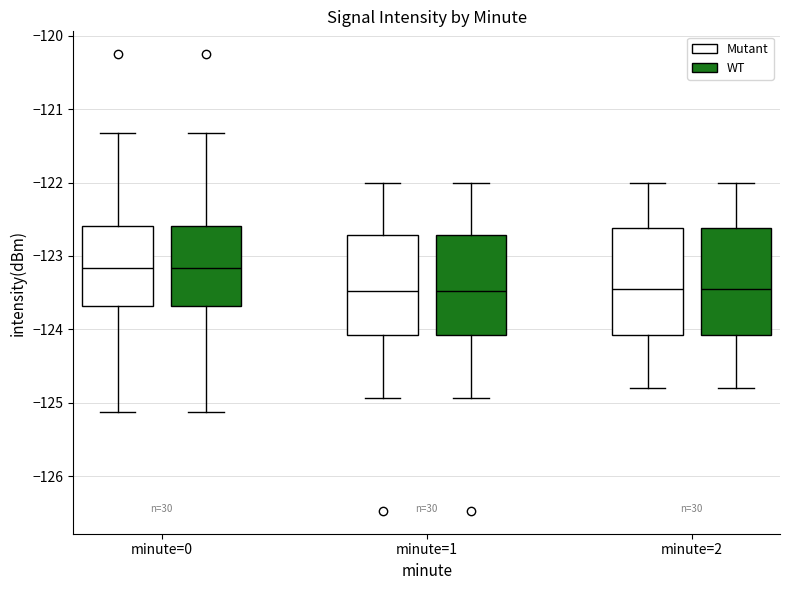

Reading left to right, read every box against the y-axis: the position of its median line, the range the box covers, and the ends of its whiskers. The values are not printed on the chart, so give them approximately, as read against the axis.

minute=0 (Mutant): median -123.2, box -123.7 to -122.6, whiskers -125.1 to -121.3
minute=0 (WT): median -123.2, box -123.7 to -122.6, whiskers -125.1 to -121.3
minute=1 (Mutant): median -123.5, box -124.1 to -122.7, whiskers -124.9 to -122.0
minute=1 (WT): median -123.5, box -124.1 to -122.7, whiskers -124.9 to -122.0
minute=2 (Mutant): median -123.4, box -124.1 to -122.6, whiskers -124.8 to -122.0
minute=2 (WT): median -123.4, box -124.1 to -122.6, whiskers -124.8 to -122.0